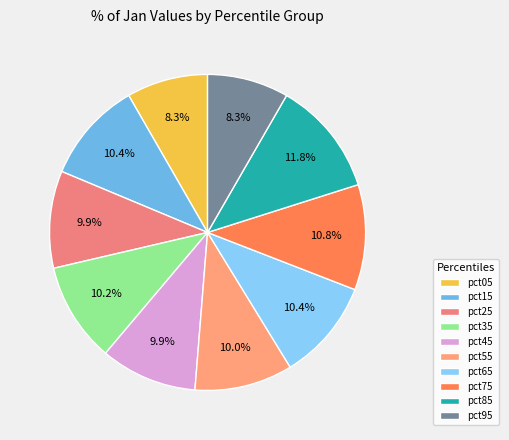

Is there any slice that represents more than half of the pie?

No